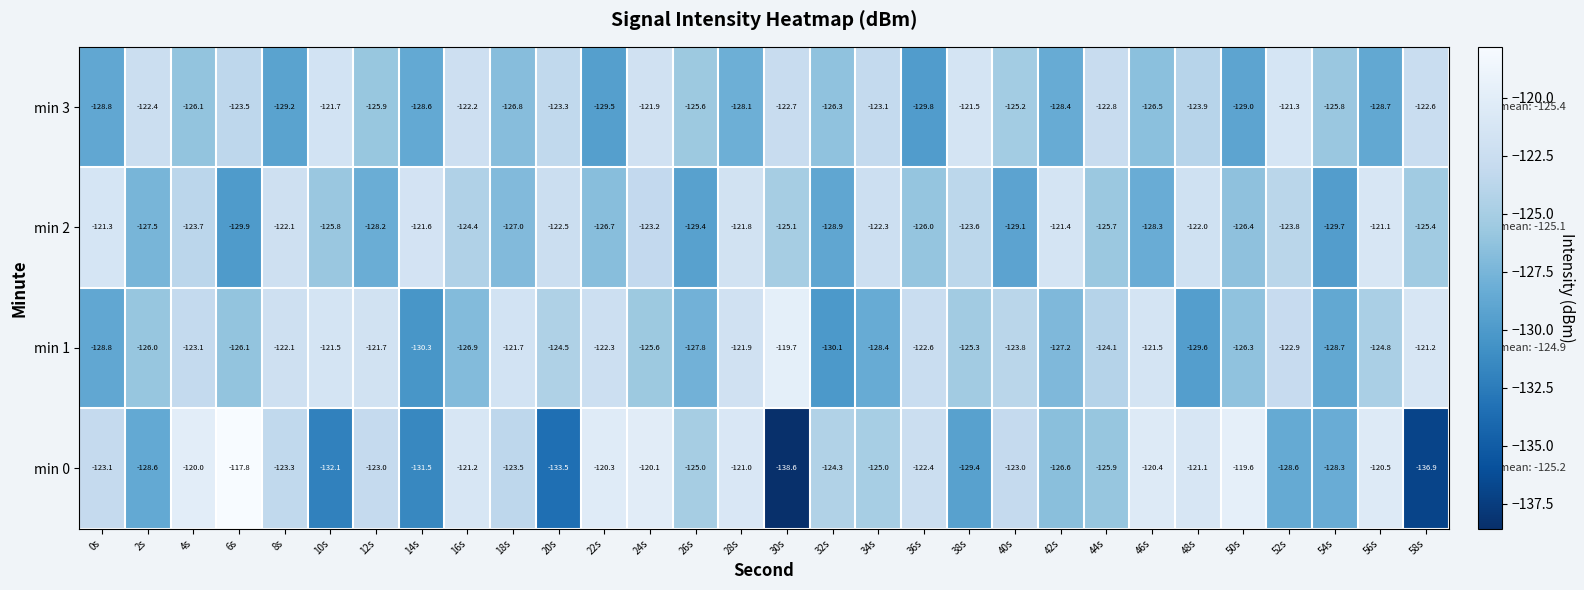

At which category is the sum across all series the highest?

24s